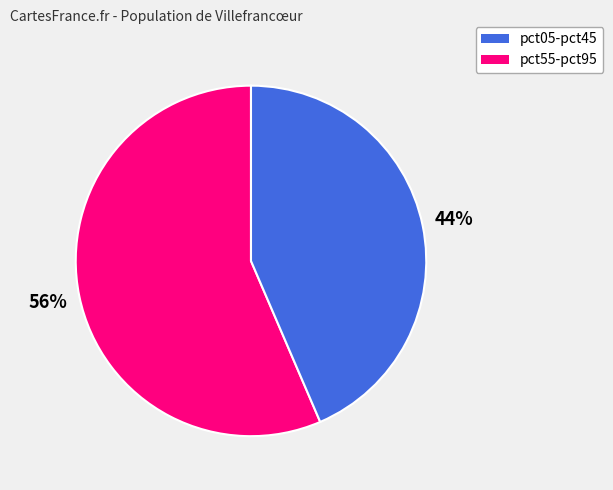

Is there a majority slice in this chart?

Yes